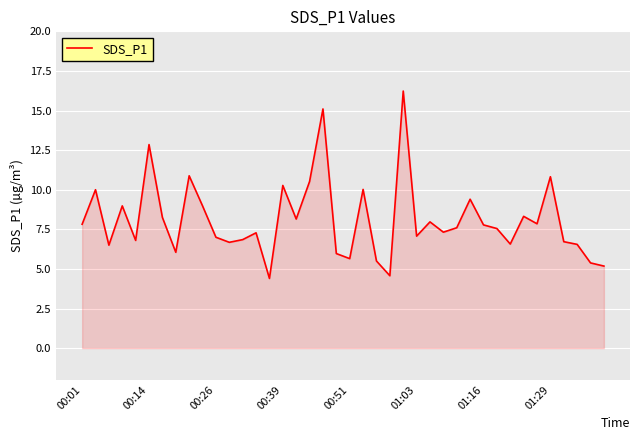

What is the difference between the maximum and minimum values?

11.8